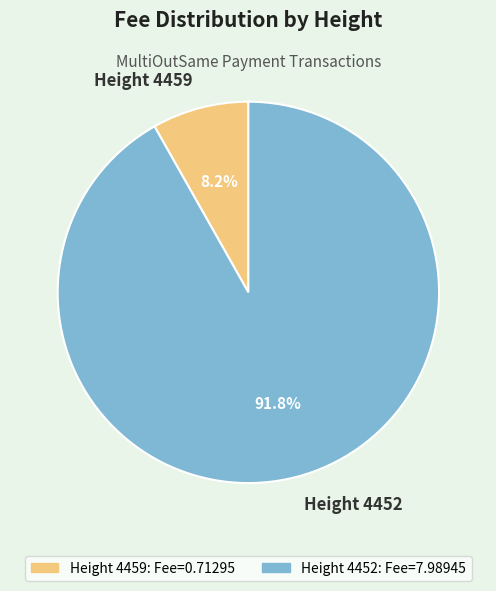

To the nearest percent, what is the average slice percentage?

50%